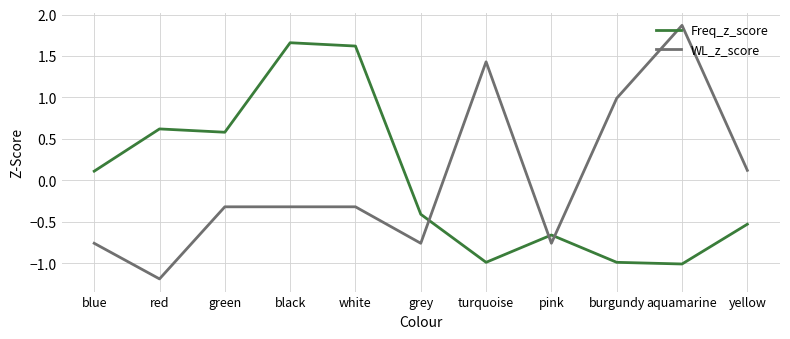

What position from the left is grey?

6